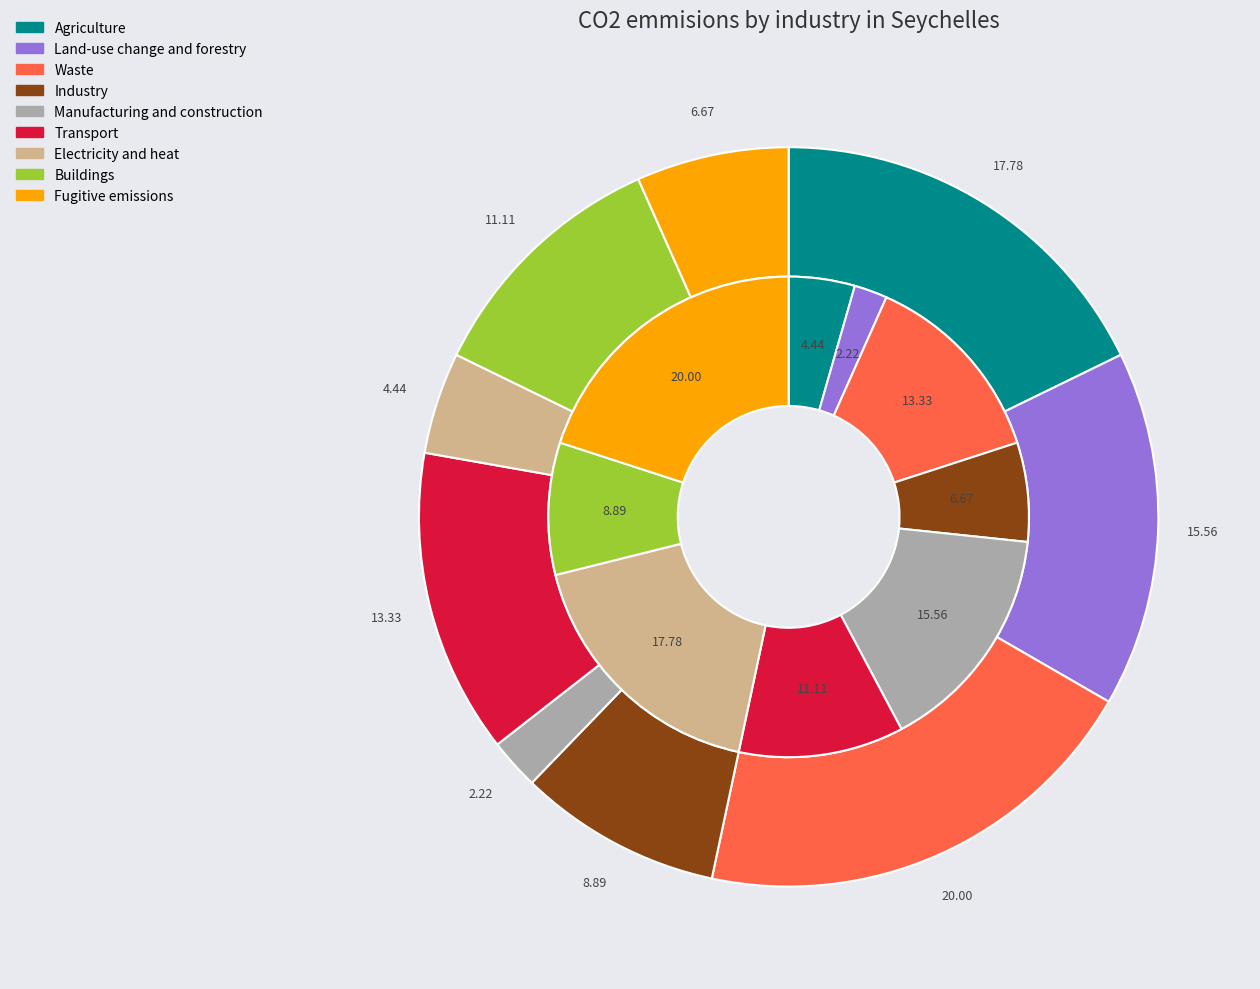

The 2 slice represents 4% of the pie. True or false?

True